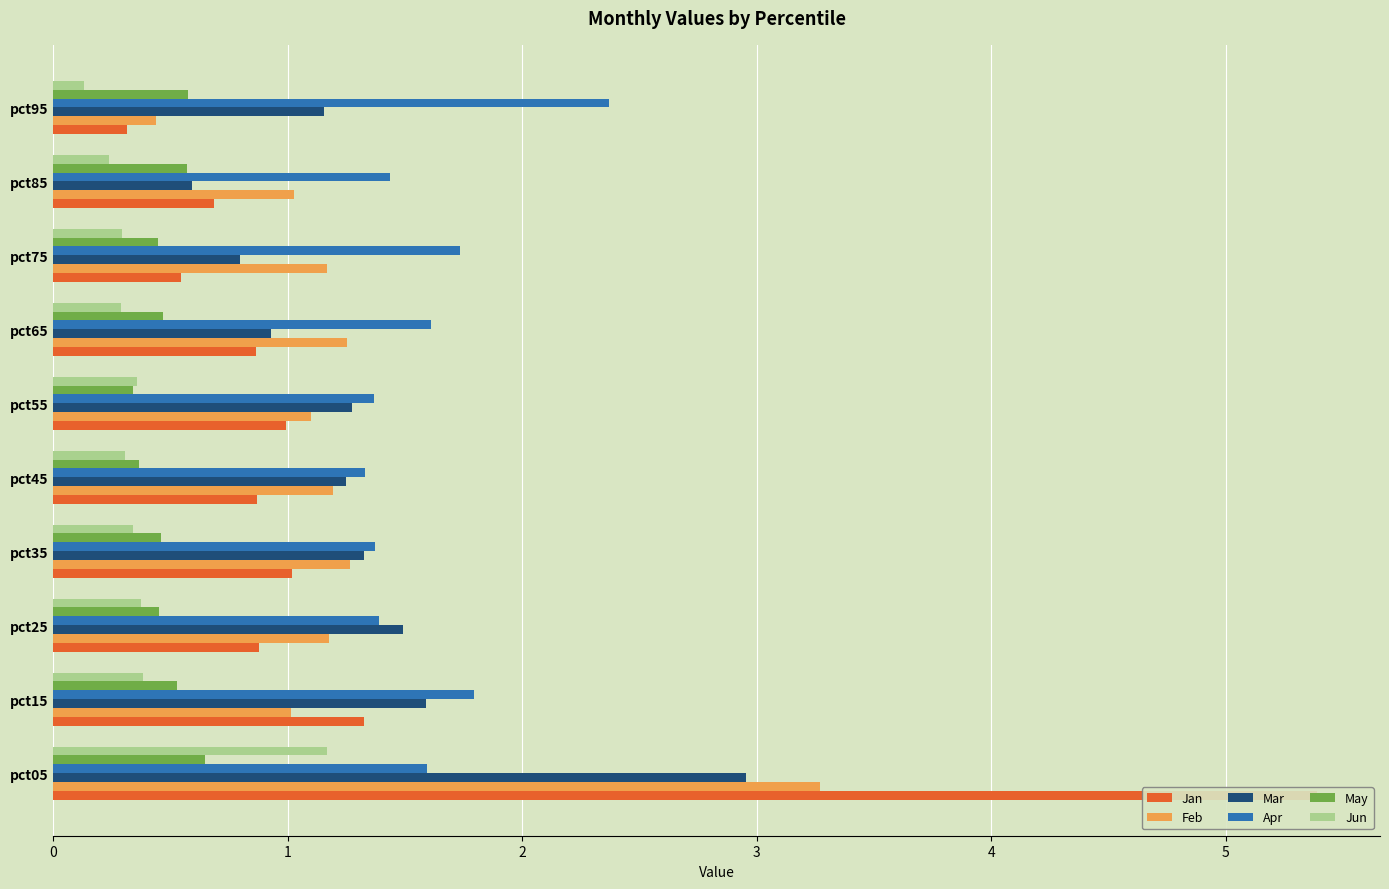

Reading left to right, what are all the values shown in this chart?

Jan: 0=5.4	1=1.3	2=0.9	3=1.0	4=0.9	5=1.0	6=0.9	7=0.5	8=0.7	9=0.3
Feb: 0=3.3	1=1.0	2=1.2	3=1.3	4=1.2	5=1.1	6=1.3	7=1.2	8=1.0	9=0.4
Mar: 0=3.0	1=1.6	2=1.5	3=1.3	4=1.2	5=1.3	6=0.9	7=0.8	8=0.6	9=1.2
Apr: 0=1.6	1=1.8	2=1.4	3=1.4	4=1.3	5=1.4	6=1.6	7=1.7	8=1.4	9=2.4
May: 0=0.6	1=0.5	2=0.5	3=0.5	4=0.4	5=0.3	6=0.5	7=0.4	8=0.6	9=0.6
Jun: 0=1.2	1=0.4	2=0.4	3=0.3	4=0.3	5=0.4	6=0.3	7=0.3	8=0.2	9=0.1